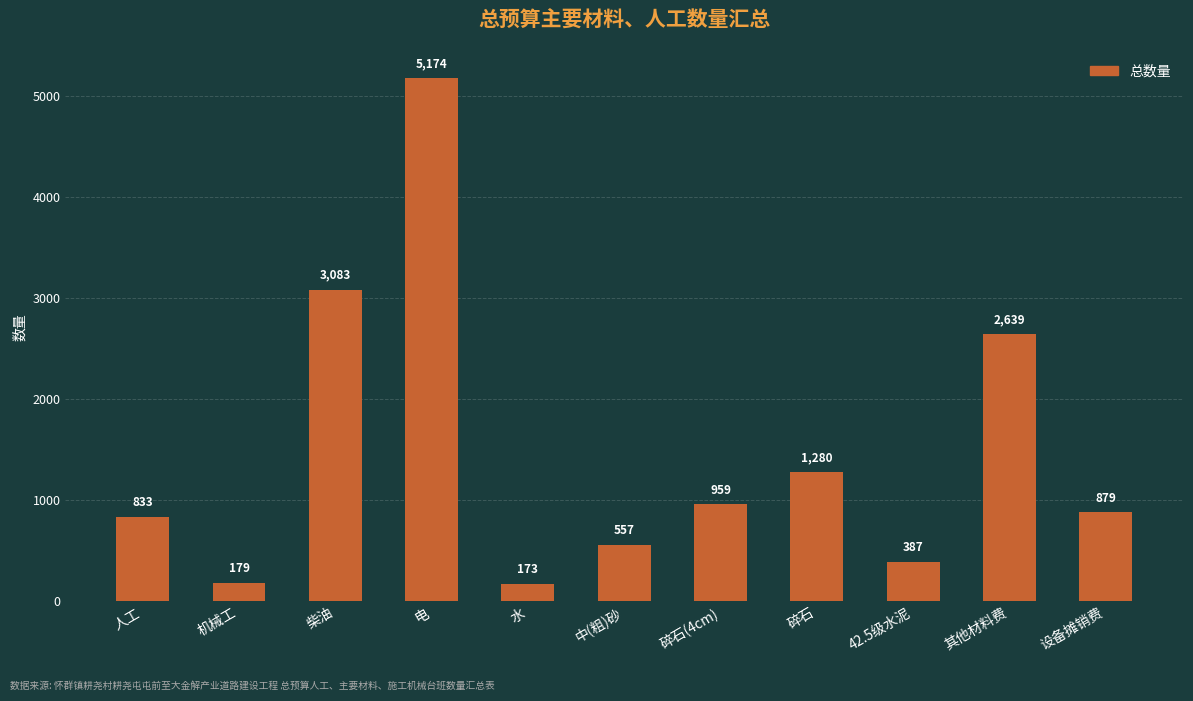

What is the difference between the maximum and minimum values?

5000.5